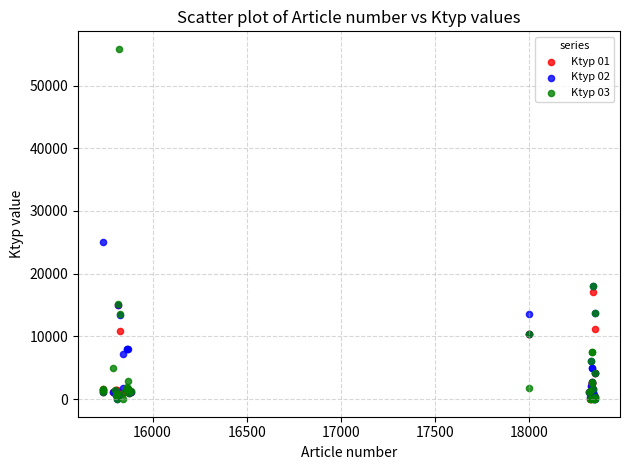

Across all series, what Y value is closest to 27923?

25113